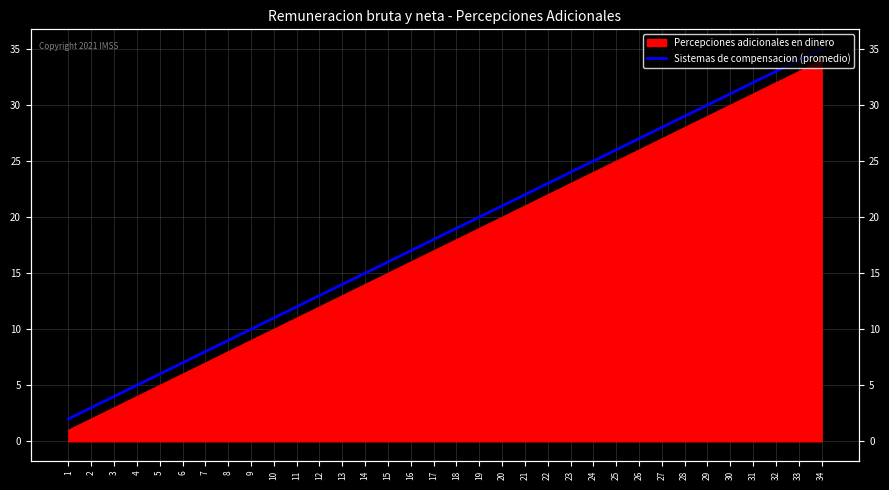

Does the chart display data point markers on the line(s)?

No